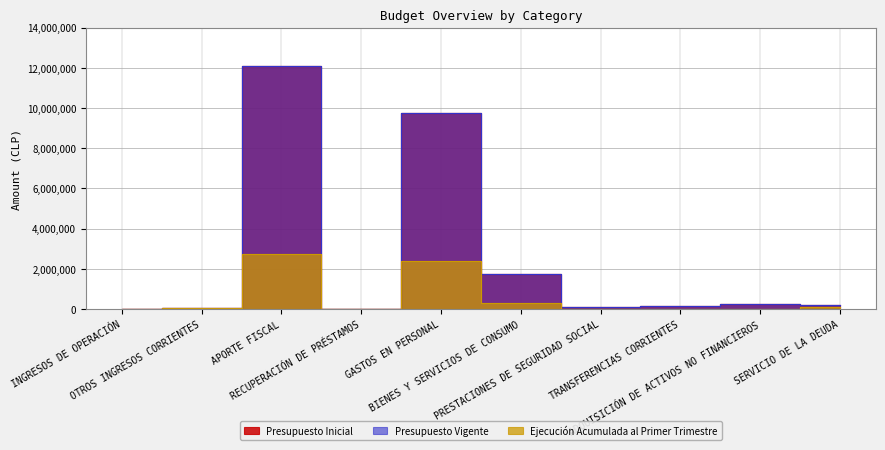

What position from the left is TRANSFERENCIAS CORRIENTES?

8